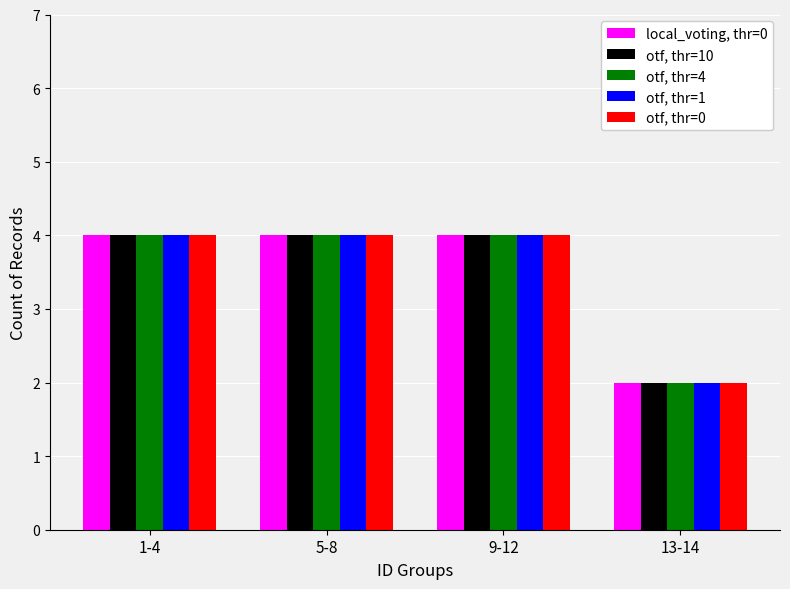

What is the total value across all series at 1-4?

20